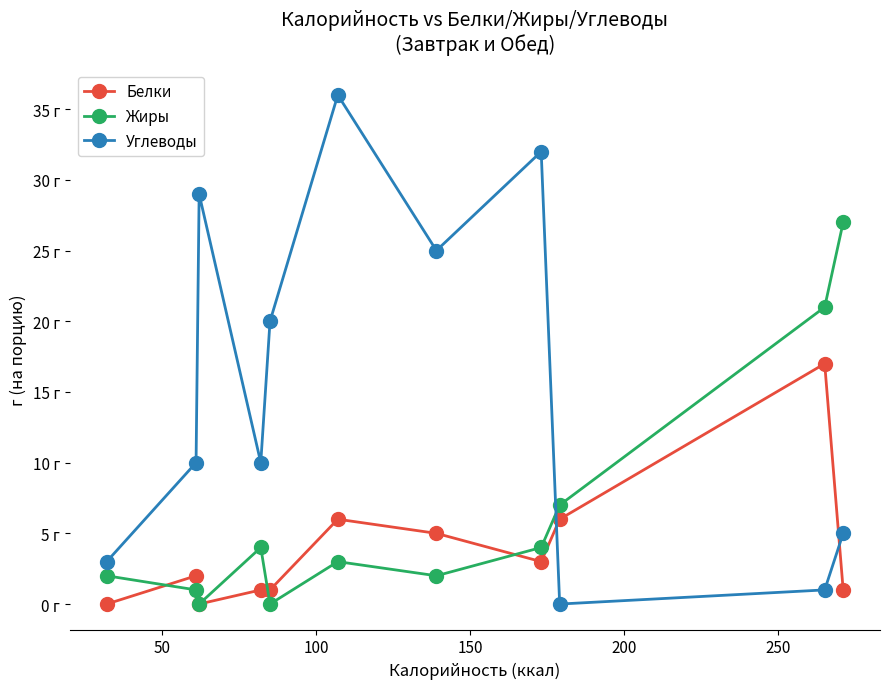

List the series in order of their overall mean, lowest first.

Белки, Жиры, Углеводы